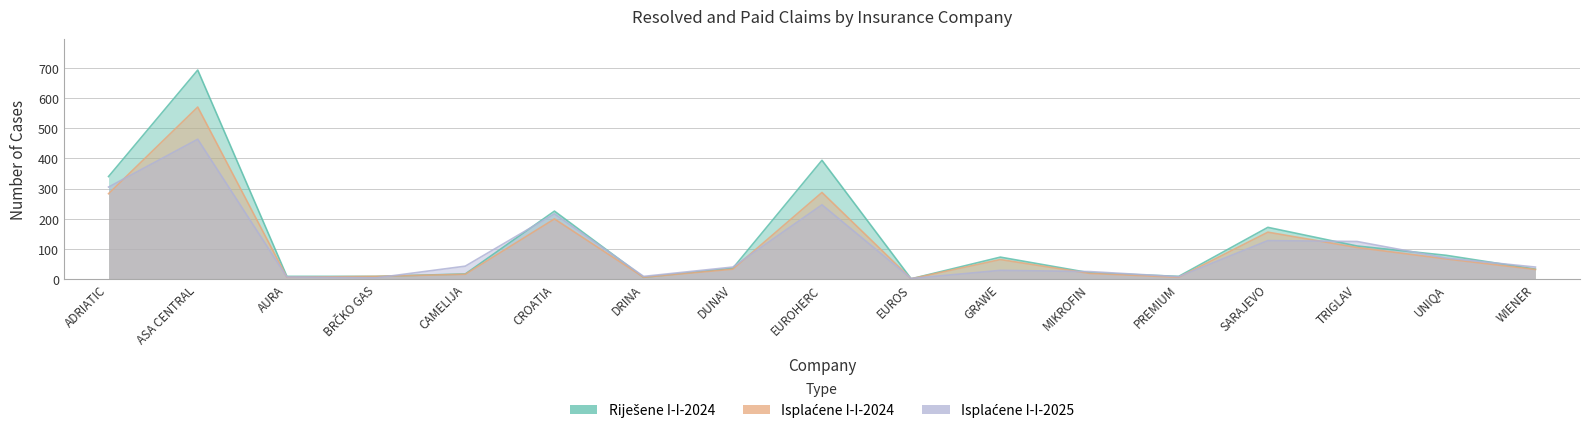

At which category is the sum across all series the highest?

ASA CENTRAL